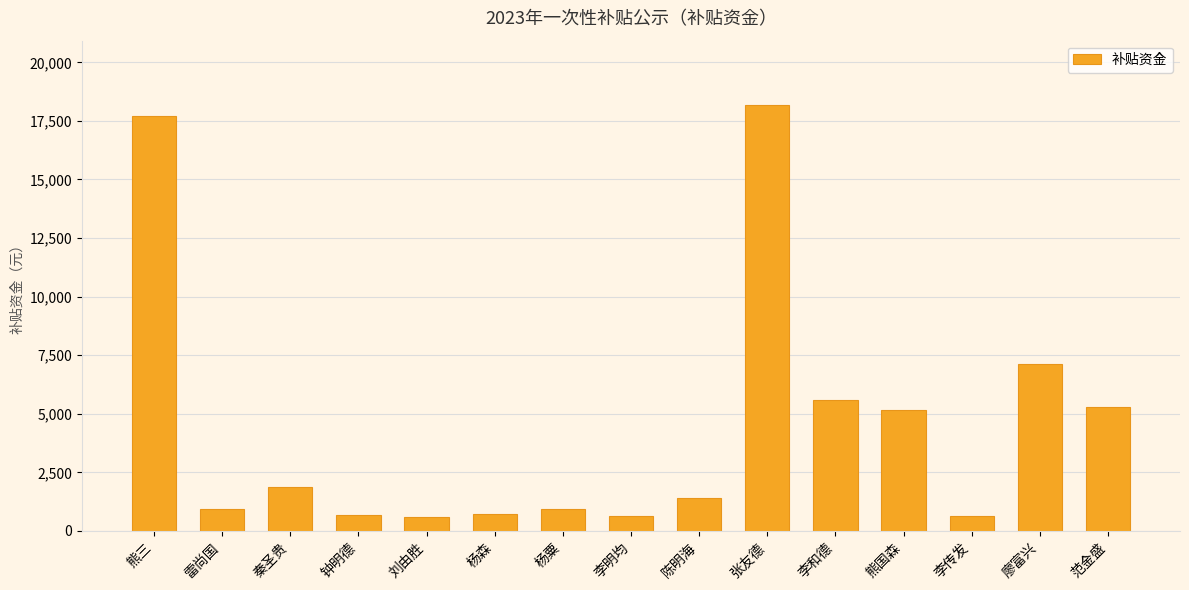

What is the label of the 7th bar from the right?

陈明海